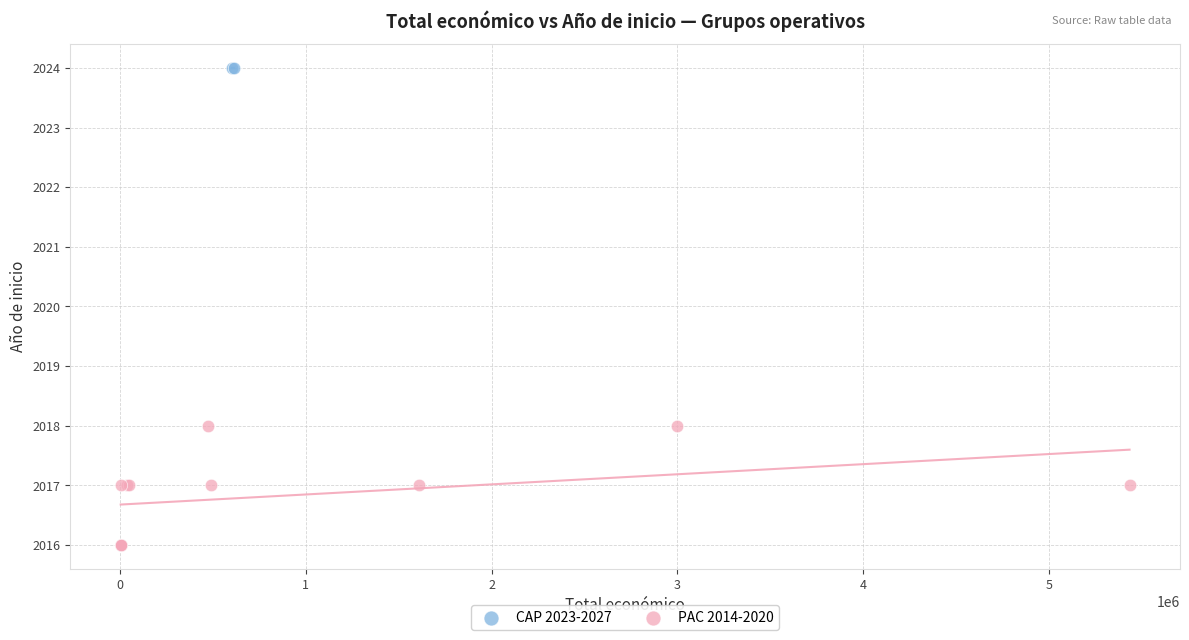

What are all the series names shown in the legend?

CAP 2023-2027, PAC 2014-2020